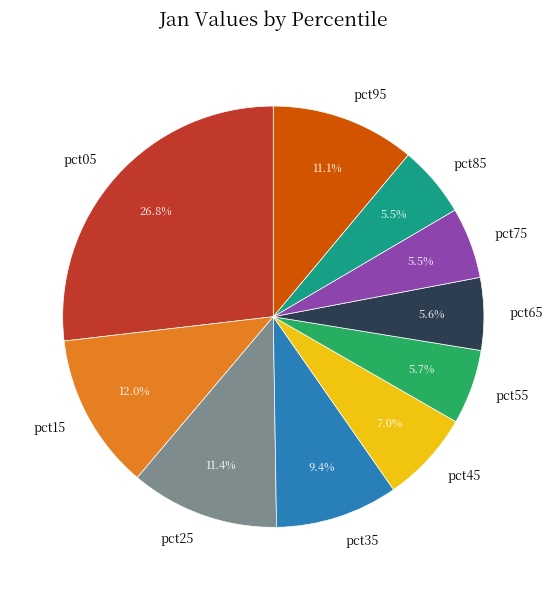

Is there a majority slice in this chart?

No